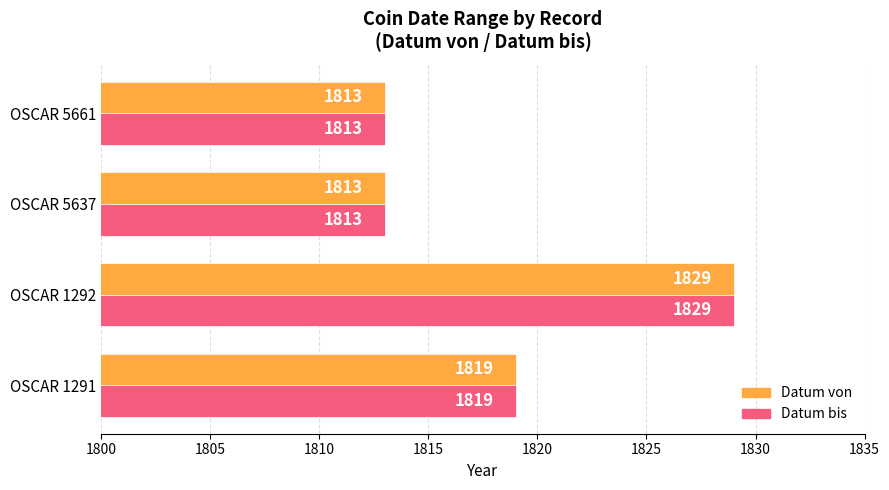

At which label is Datum bis closest to 1821?

OSCAR 1291